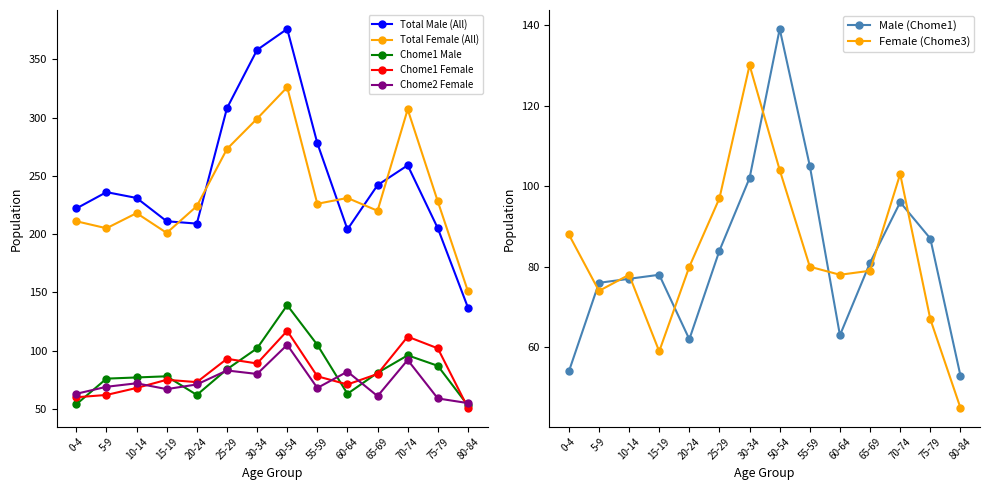

At which label is Chome2 Female closest to 80?

30-34